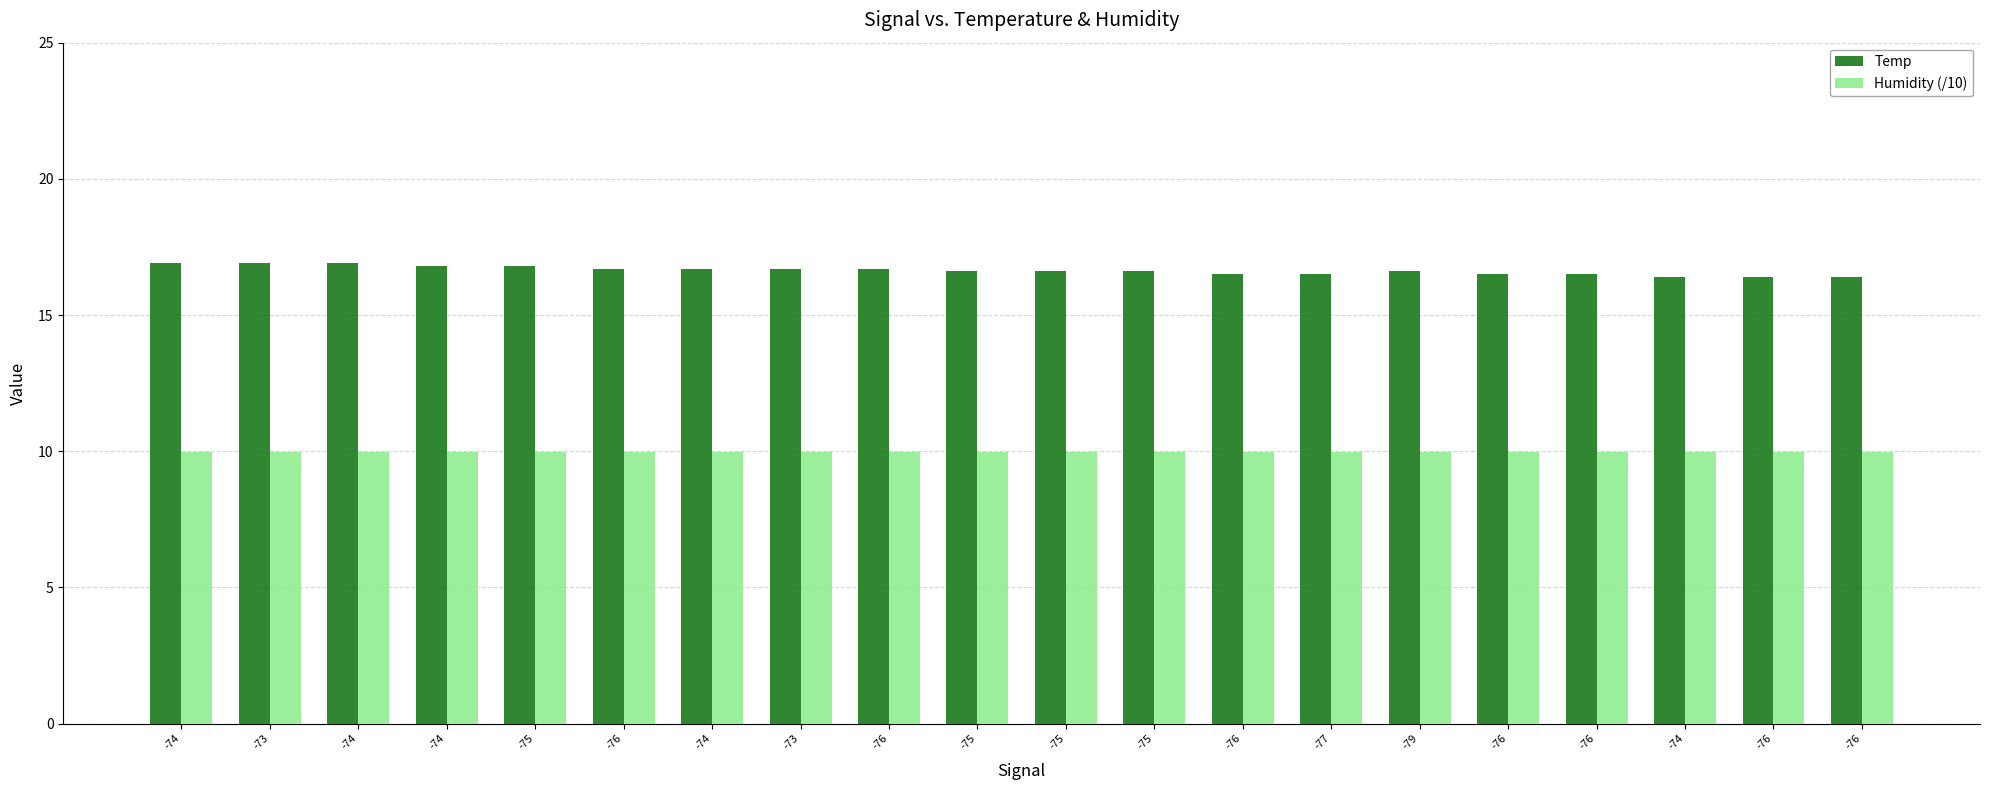

At -74, list the series in order from smallest to largest.

Humidity (/10), Temp